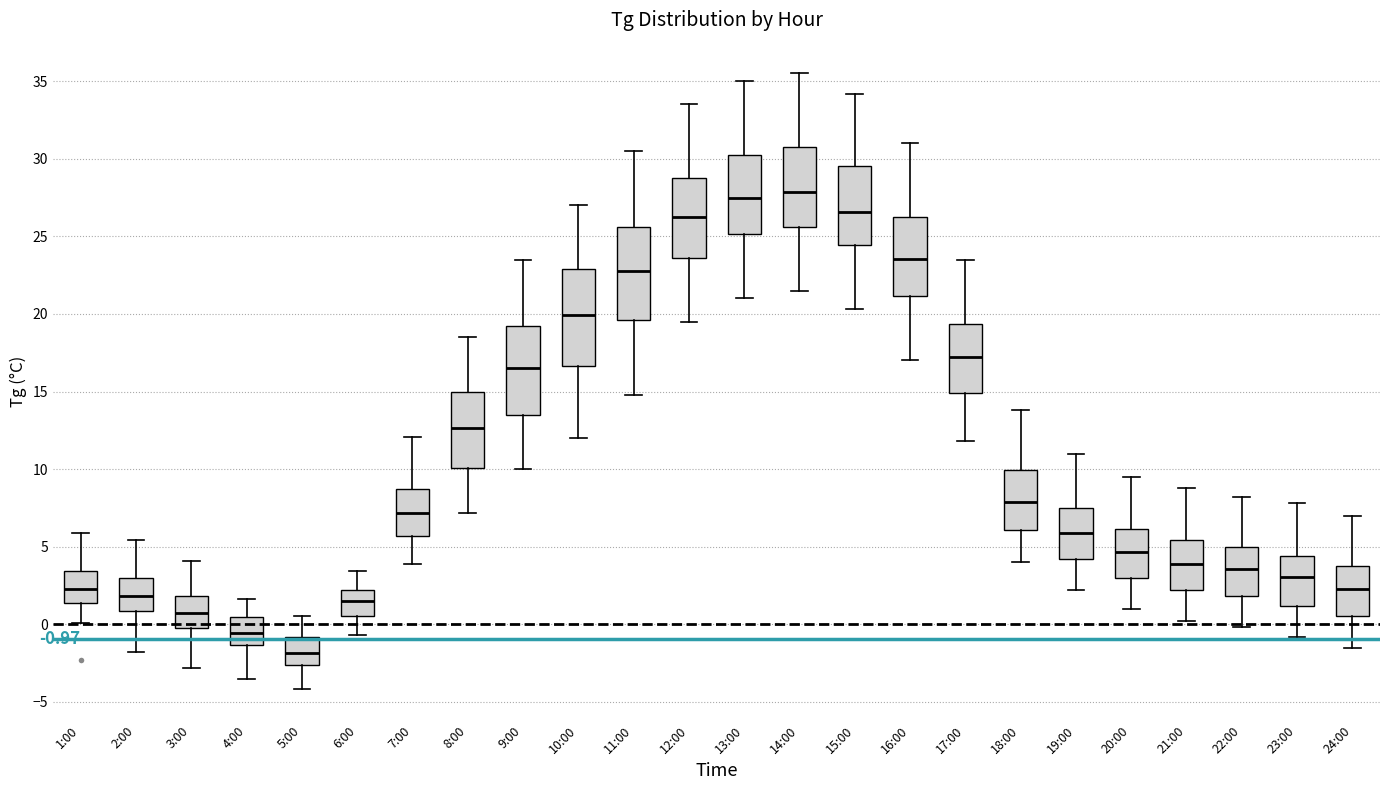

Which box's median line is the lowest?

5:00